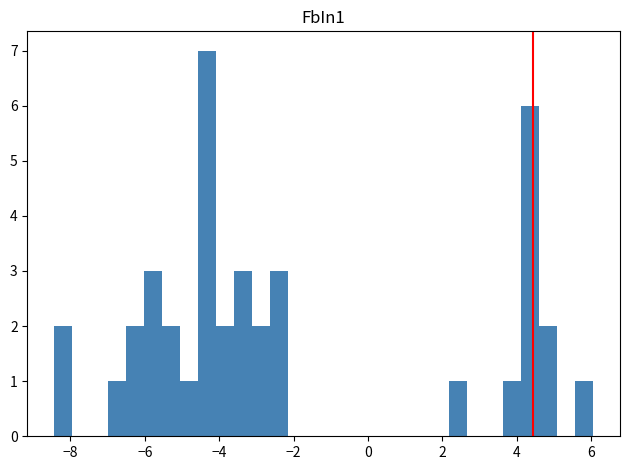

Read against the x-axis, roughly where is the centre of the tallest bar?

-4.4